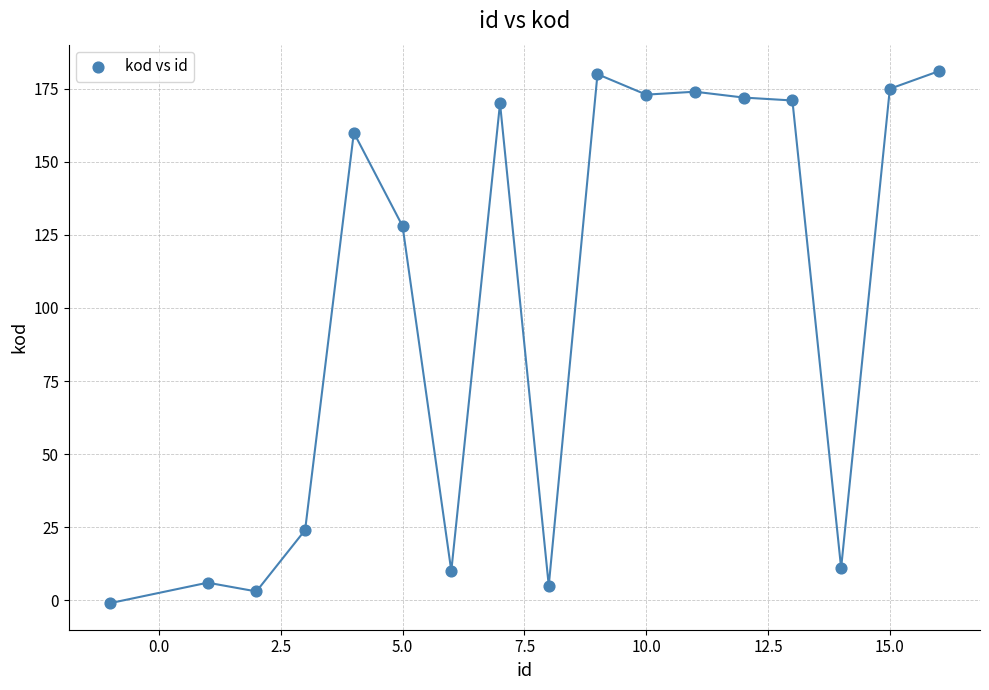

What Y value in the scatter plot is closest to 90?

128